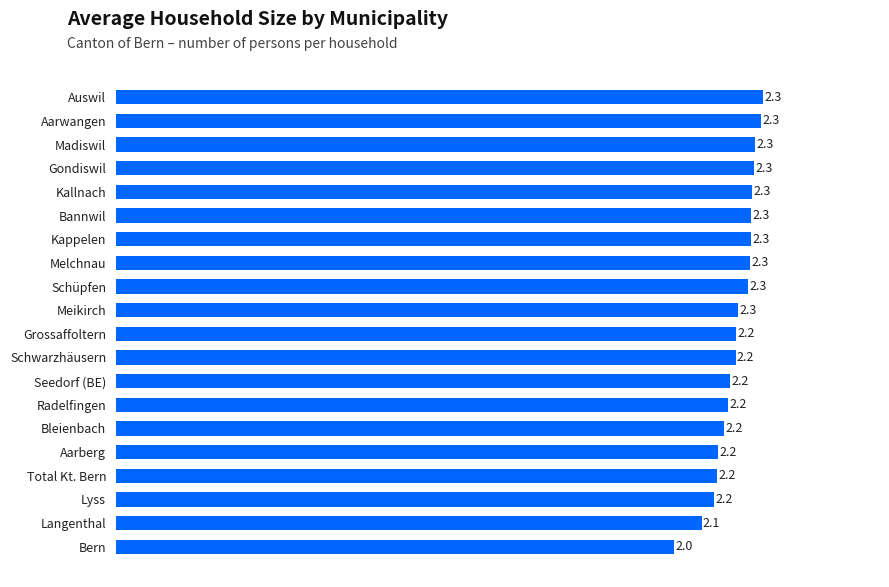

The value at Bleienbach is 3.3. True or false?

False